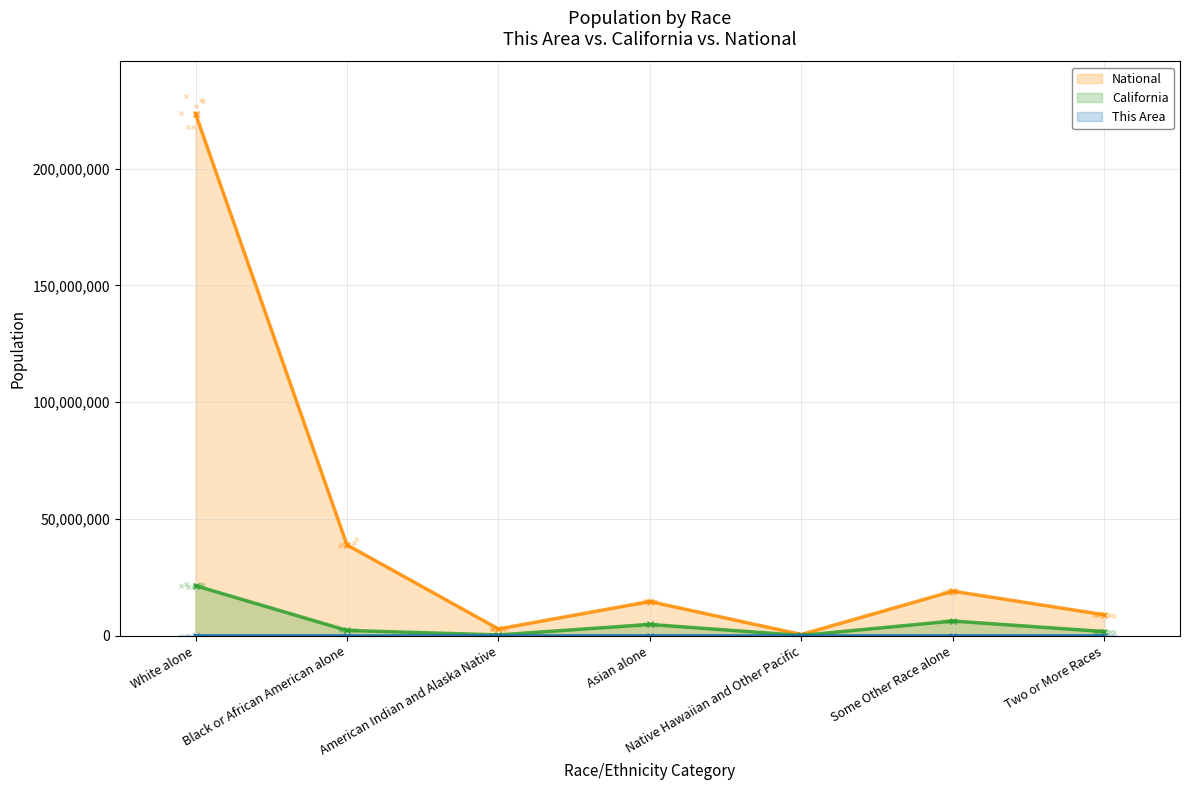

Which category has the highest value across all series?

White alone